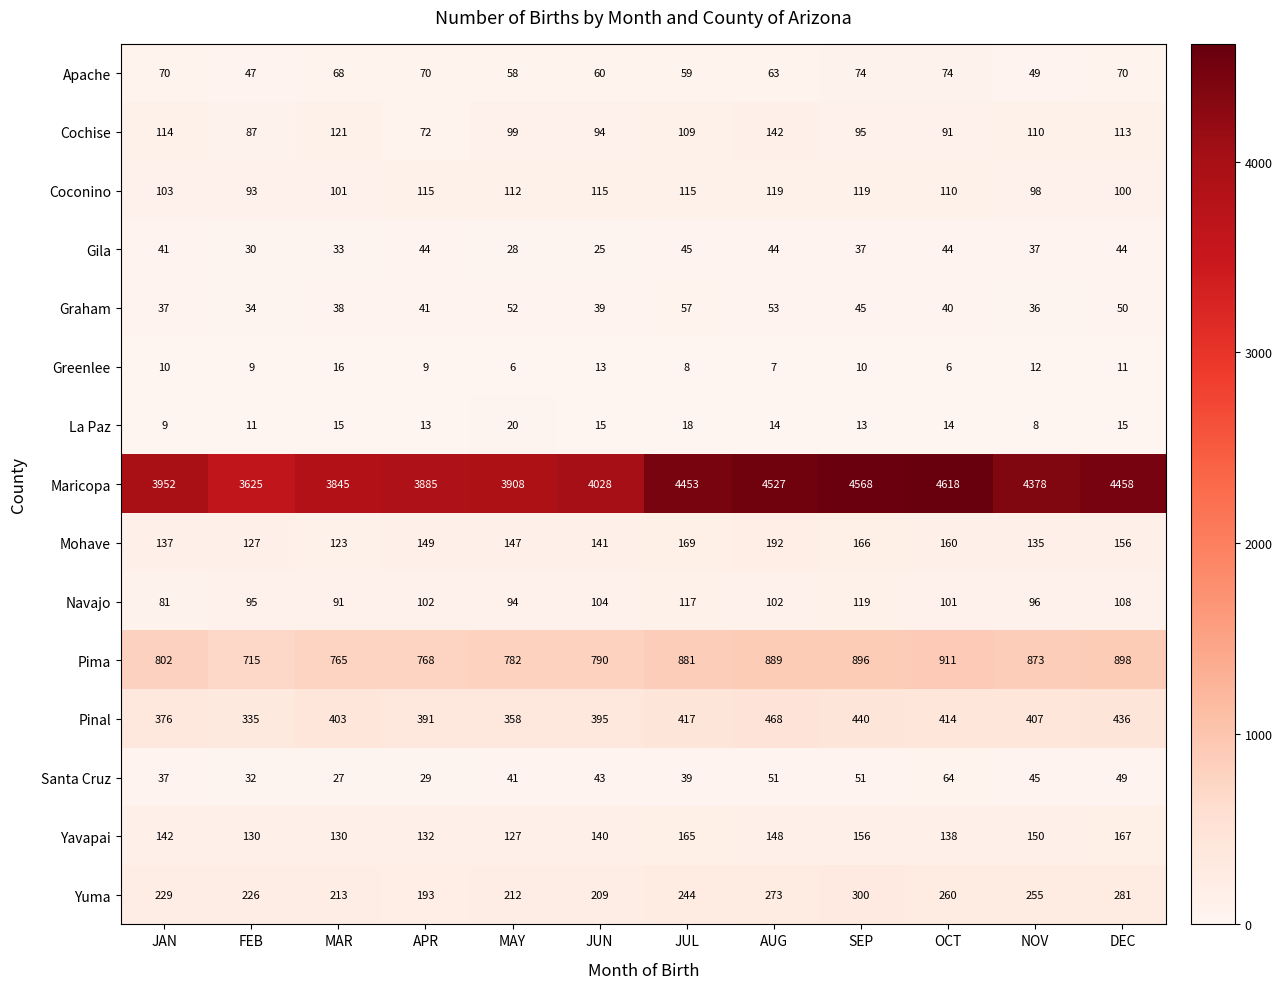

The value of Coconino at JUL is 115. True or false?

True